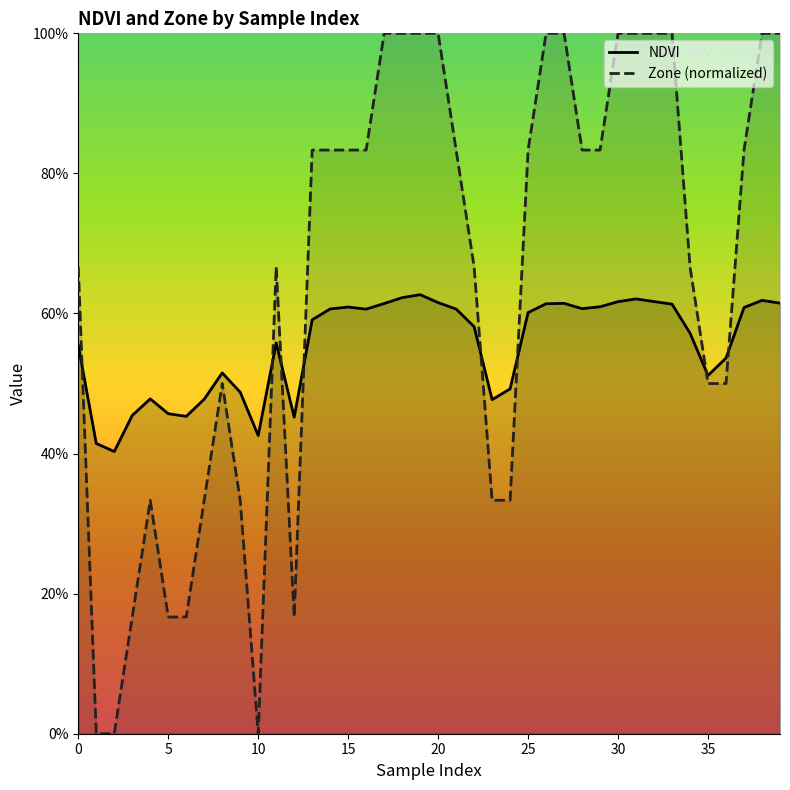

What are all the series names shown in the legend?

NDVI, Zone (normalized)